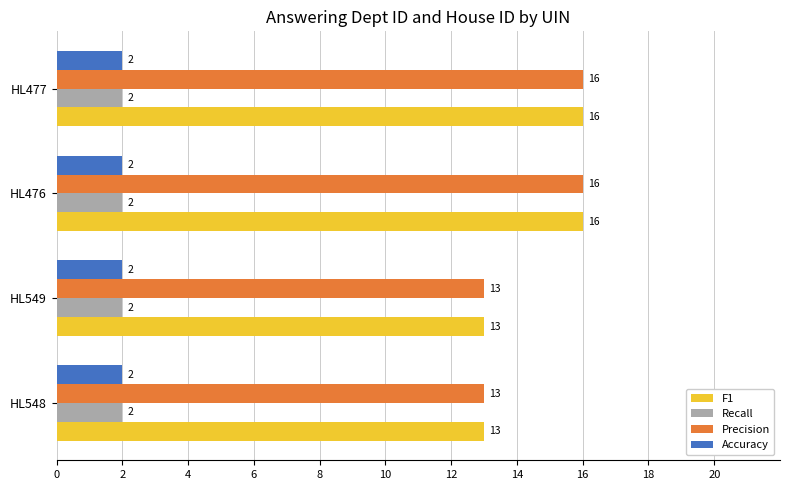

What is the difference between the maximum and minimum values in the Precision series?

3